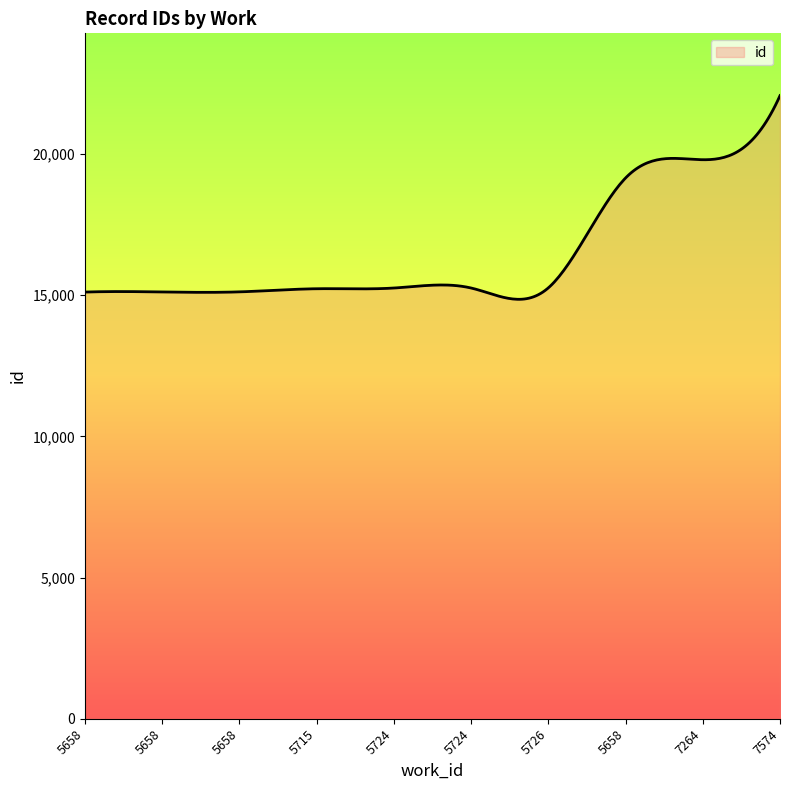

What is the smallest value displayed?

14857.4